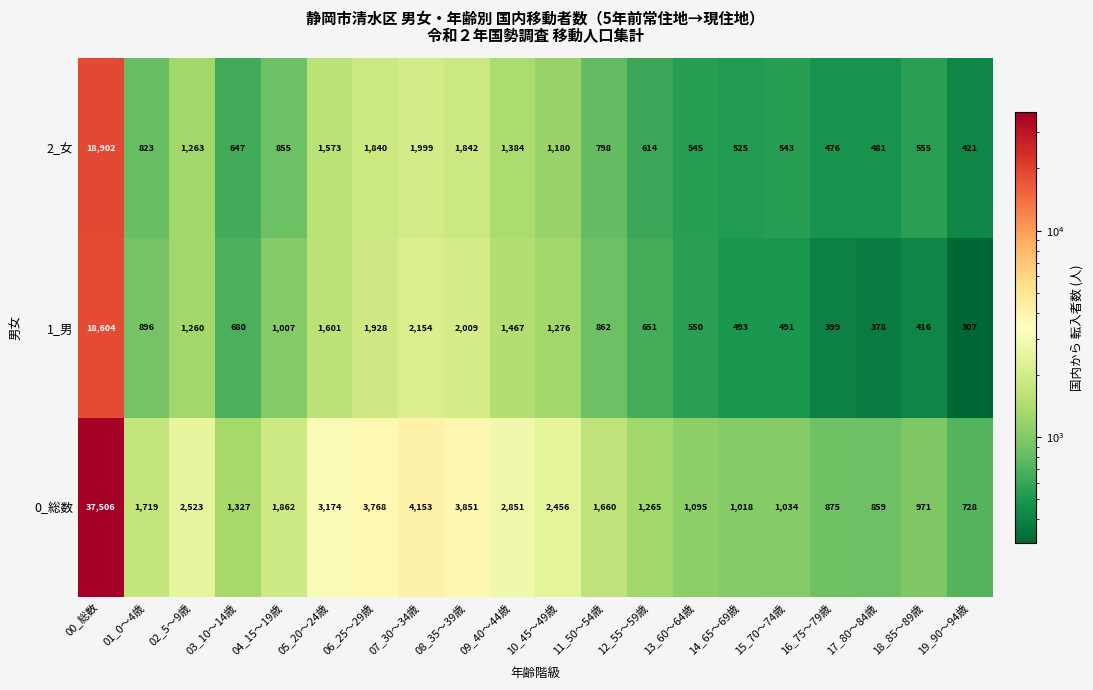

Which series has the largest total across all categories?

0_総数